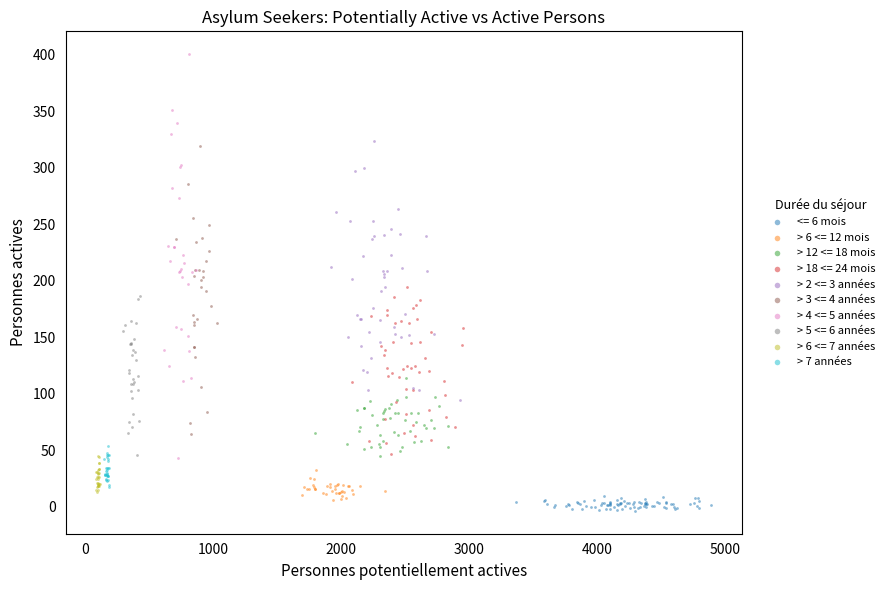

Which series has the widest spread of Y values?

> 4 <= 5 années